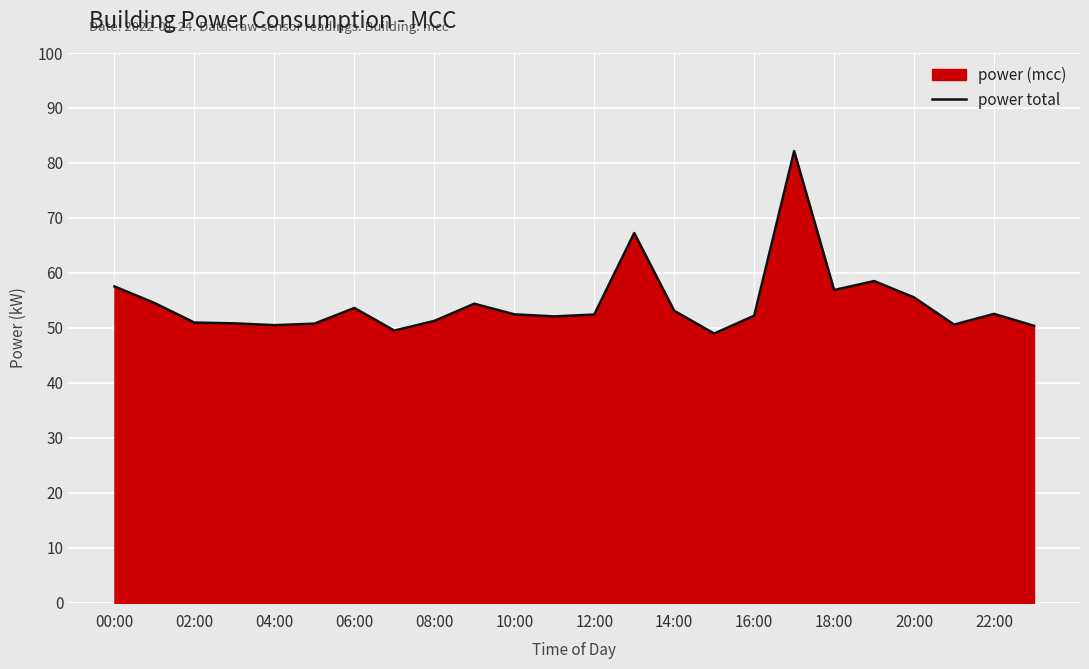

What is the label of the 3rd point from the right?

21